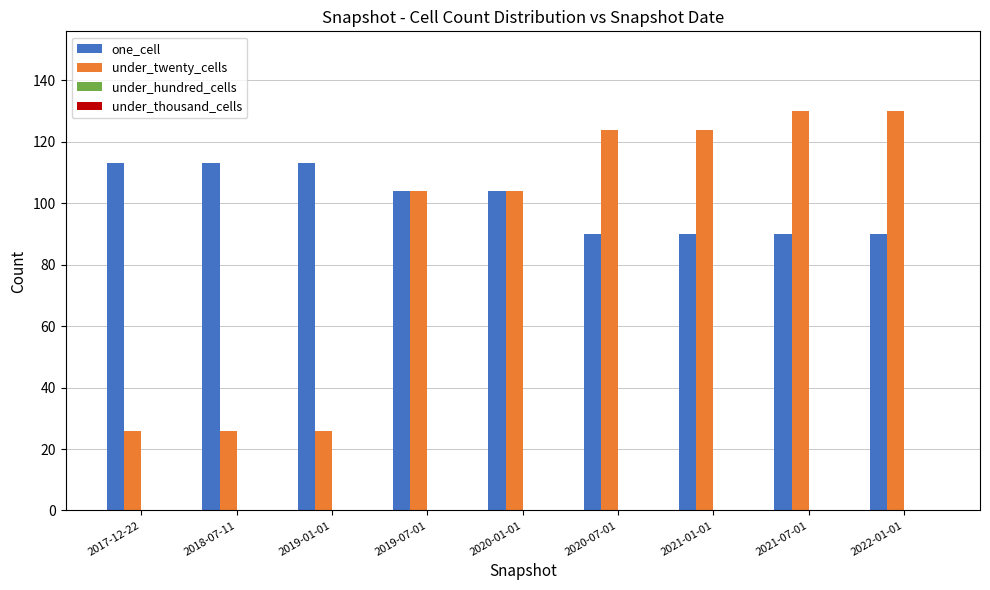

Reading right to left, transcribe all the data shown in this chart.

one_cell: 2022-01-01=90	2021-07-01=90	2021-01-01=90	2020-07-01=90	2020-01-01=104	2019-07-01=104	2019-01-01=113	2018-07-11=113	2017-12-22=113
under_twenty_cells: 2022-01-01=130	2021-07-01=130	2021-01-01=124	2020-07-01=124	2020-01-01=104	2019-07-01=104	2019-01-01=26	2018-07-11=26	2017-12-22=26